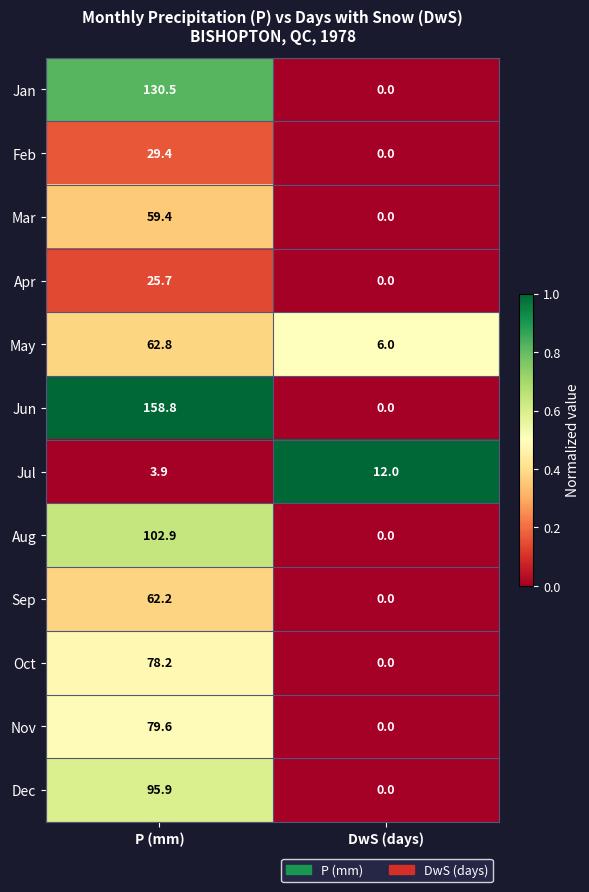

Which series has the largest range (max minus min)?

Jun